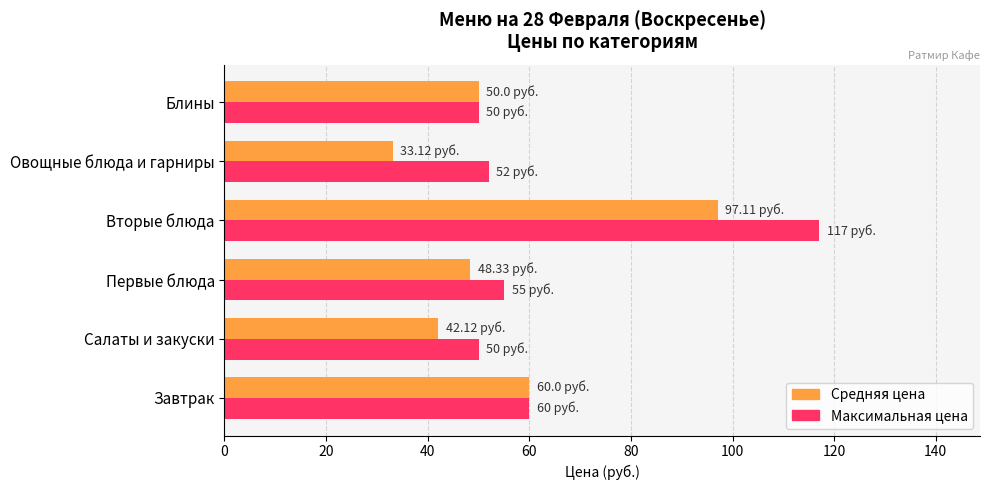

What is the difference between the highest and lowest values at Вторые блюда?

19.9